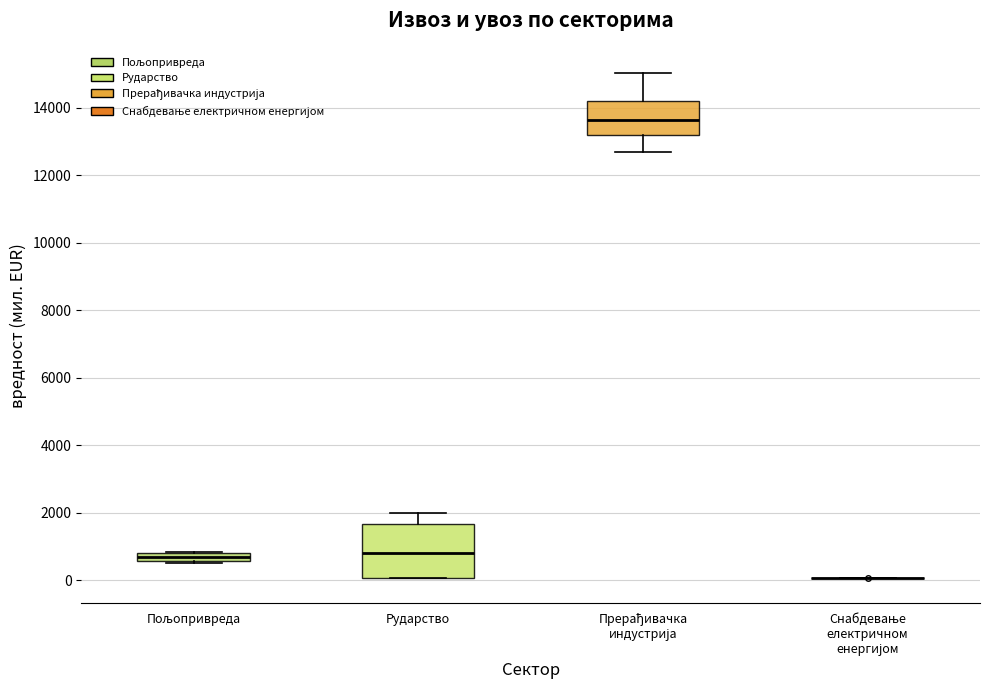

Which box is the tallest, from its lower edge to its upper edge?

Рударство